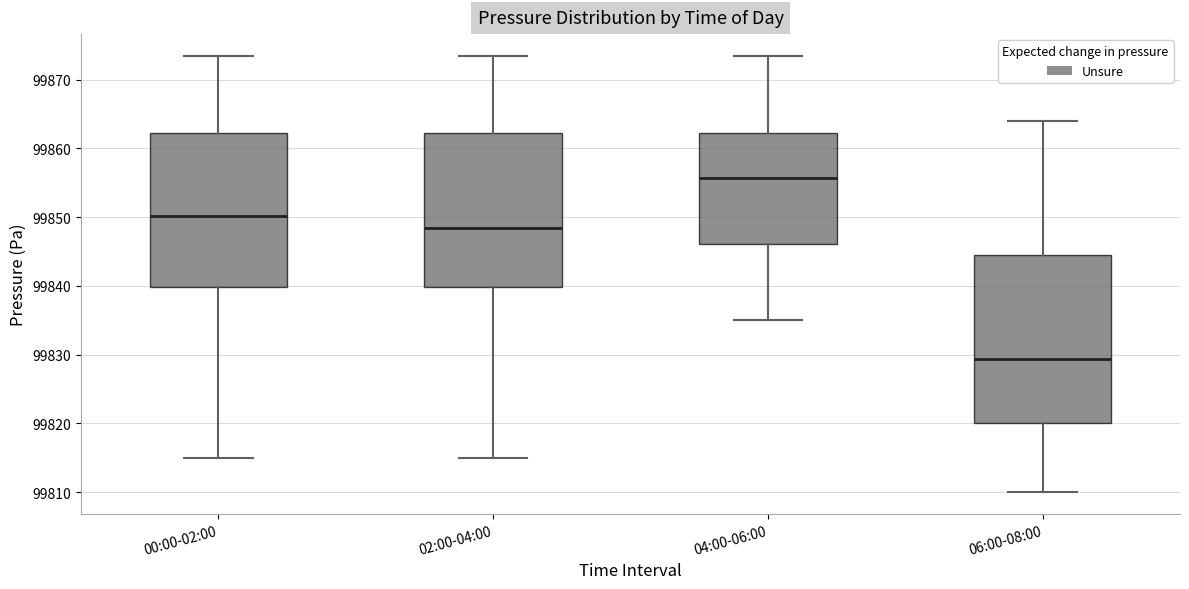

Reading left to right, transcribe this box plot: for each box, give where its median line is, the range the box spans, and where its two whiskers end, as read against the y-axis. The values are not printed on the chart, so give them approximately, as read against the axis.

00:00-02:00: median 99850, box 99840 to 99862, whiskers 99815 to 99873
02:00-04:00: median 99848, box 99840 to 99862, whiskers 99815 to 99873
04:00-06:00: median 99856, box 99846 to 99862, whiskers 99835 to 99873
06:00-08:00: median 99829, box 99820 to 99845, whiskers 99810 to 99864